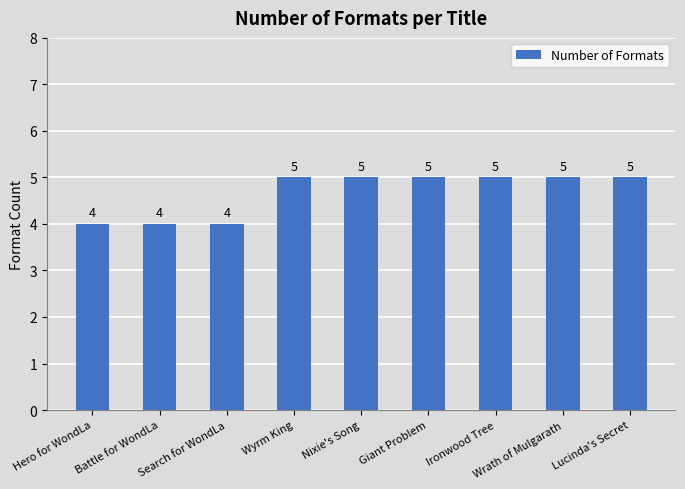

The chart shows a value of 7 at Wyrm King. True or false?

False